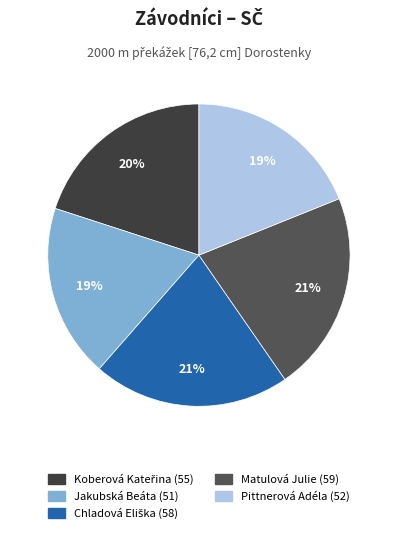

What is the total percentage of Koberová Kateřina and Matulová Julie?

41.5%